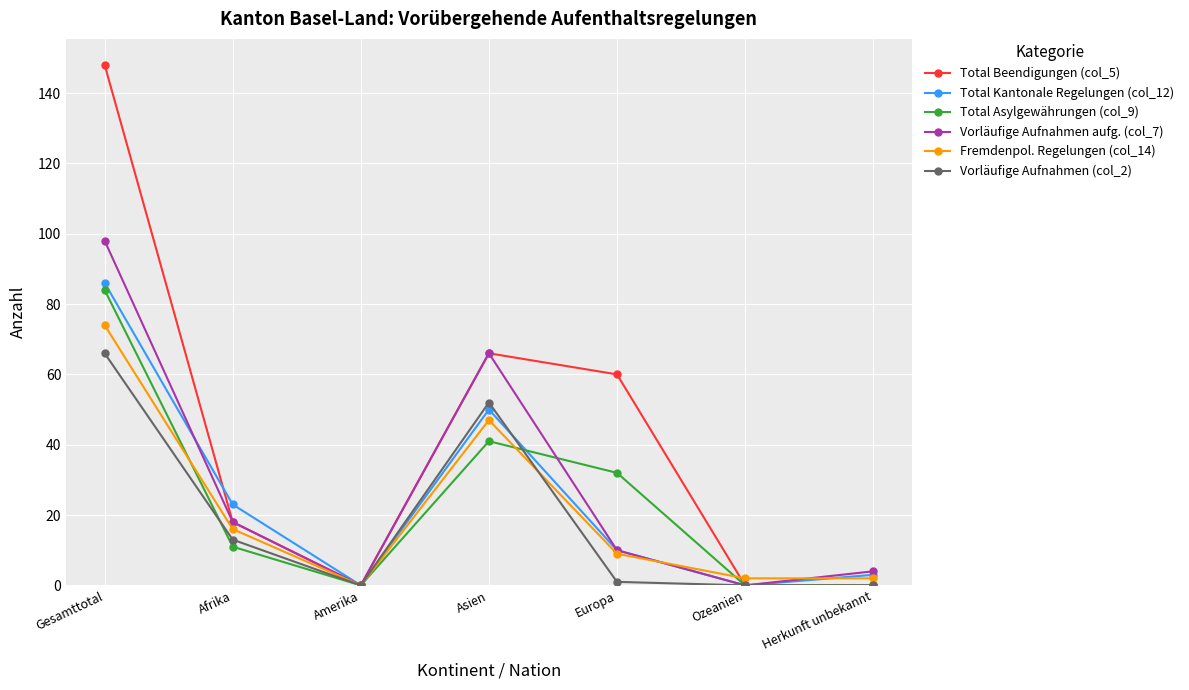

What is the label of the 5th point from the right?

Amerika